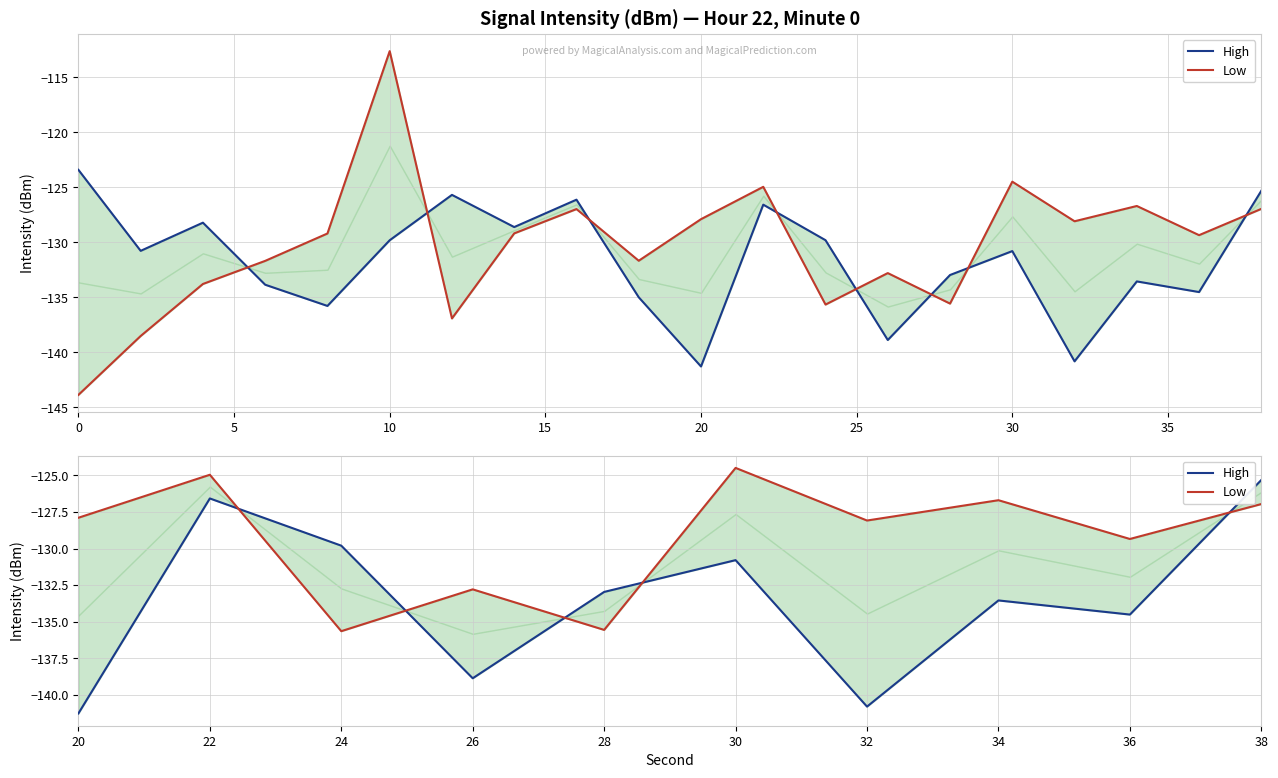

What is the minimum value for High?

-141.3